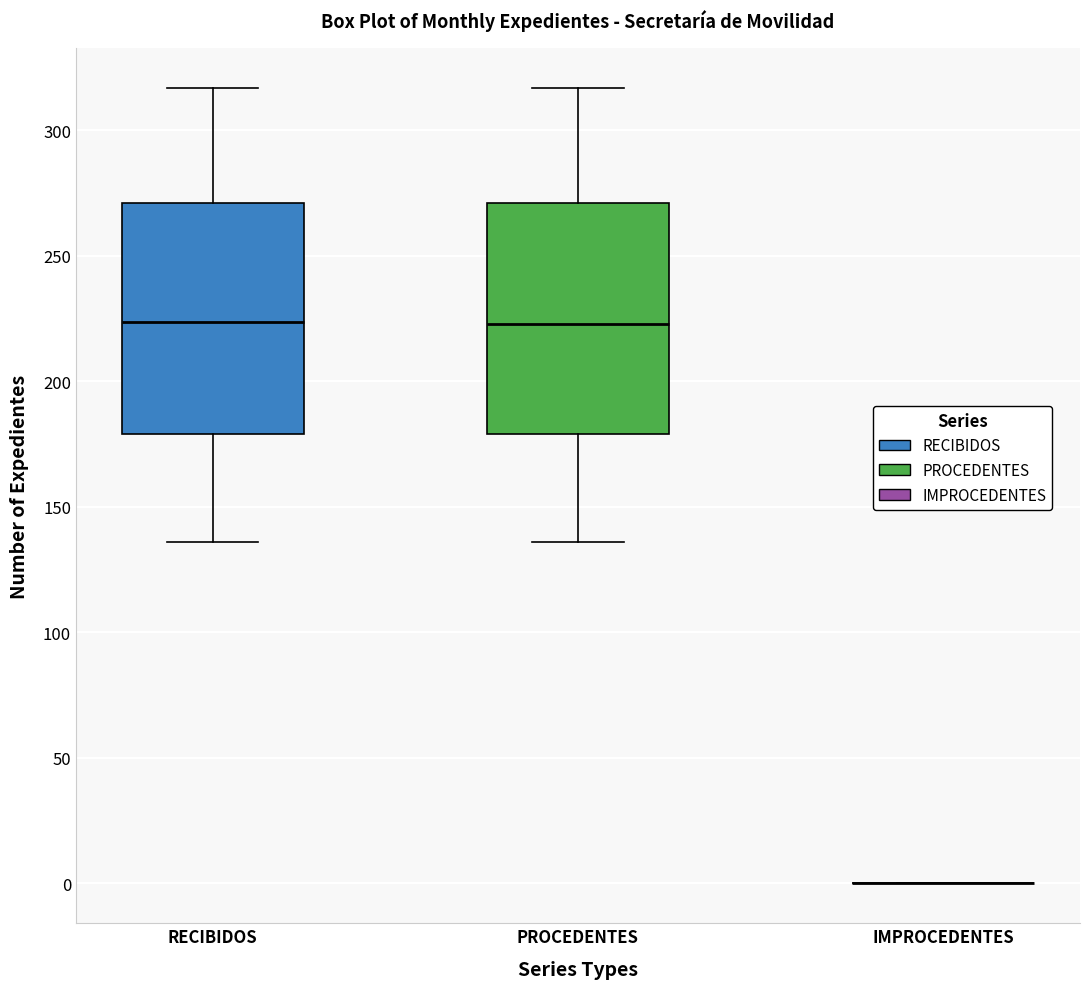

Reading left to right, read every box against the y-axis: the position of its median line, the range the box covers, and the ends of its whiskers. The values are not printed on the chart, so give them approximately, as read against the axis.

RECIBIDOS: median 225, box 180 to 270, whiskers 135 to 315
PROCEDENTES: median 225, box 180 to 270, whiskers 135 to 315
IMPROCEDENTES: box collapsed to a line at 0, whiskers 0 to 0